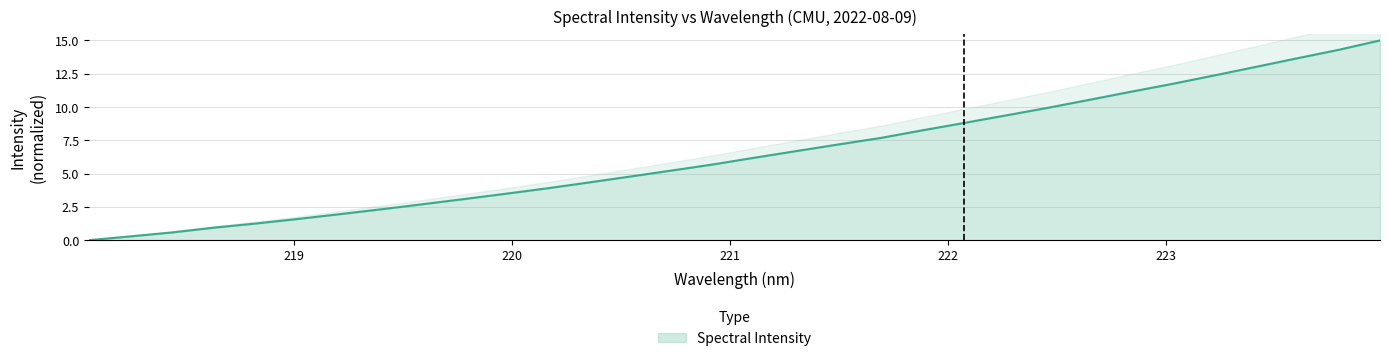

Rank the categories by value from lowest to highest.

218.0596, 218.2508, 218.442, 218.6332, 218.8244, 219.0156, 219.2067, 219.3979, 219.589, 219.7801, 219.9712, 220.1623, 220.3533, 220.5444, 220.7354, 220.9264, 221.1174, 221.3083, 221.4993, 221.6902, 221.8812, 222.0721, 222.263, 222.4538, 222.6447, 222.8355, 223.0264, 223.2172, 223.408, 223.5987, 223.7895, 223.9802